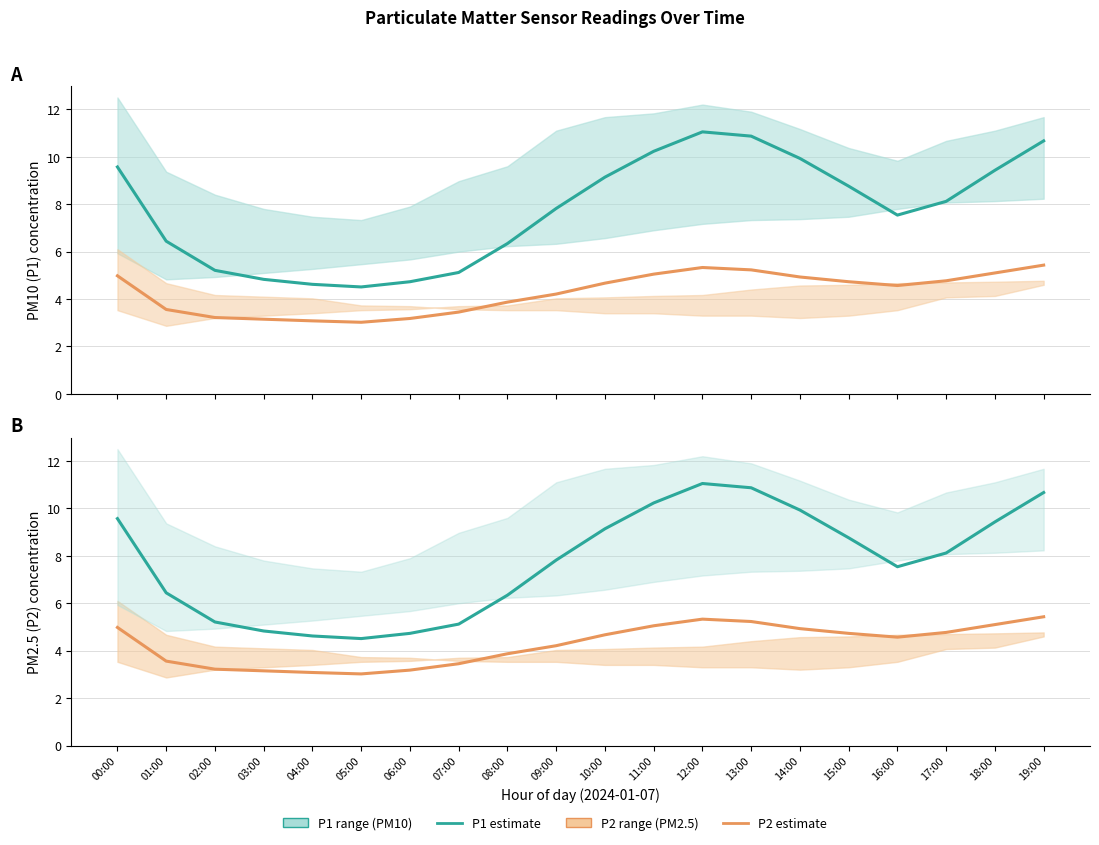

True or false: P2 estimate and P1 estimate intersect in this chart.

False